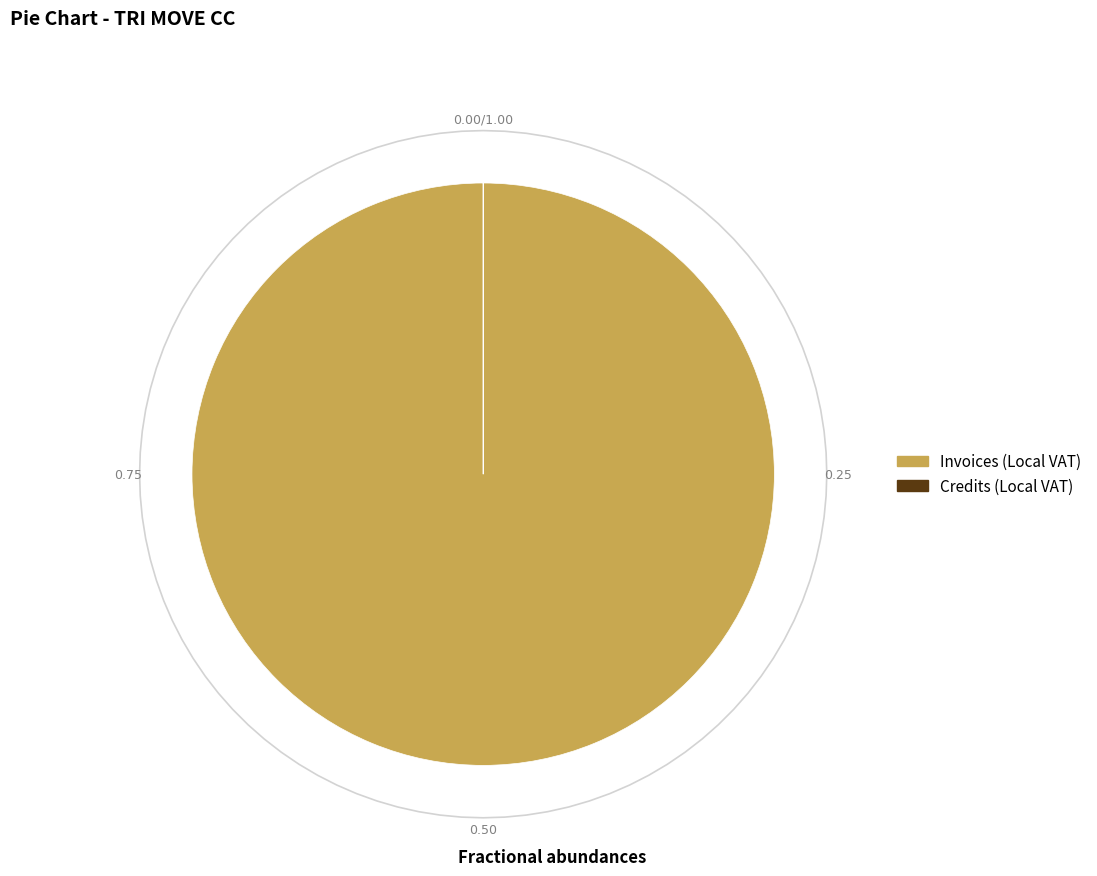

True or false: TRI MOVE CC (LOCAL VAT) Credits accounts for 7% of the total.

False